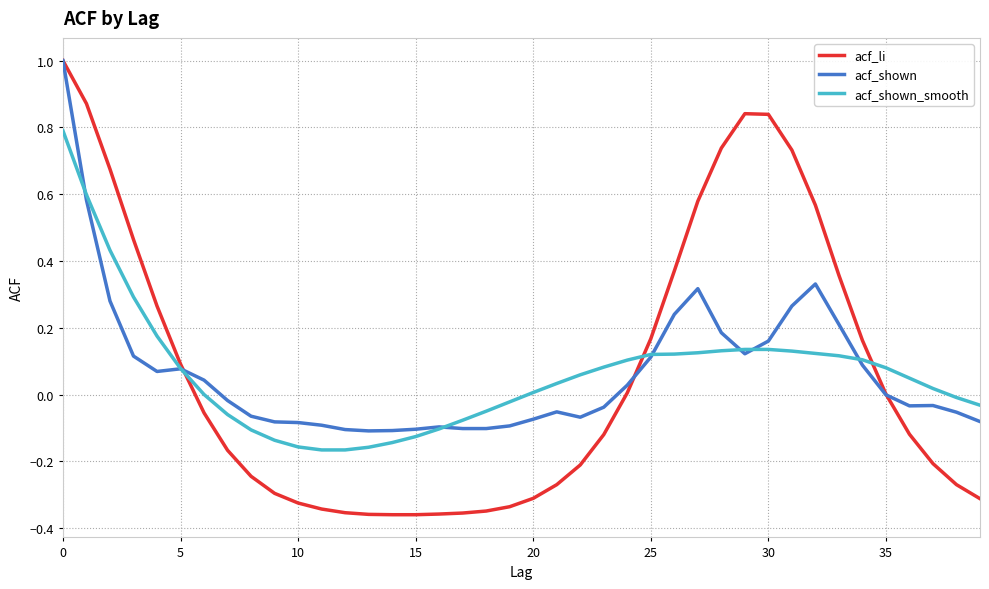

Which series has the largest range (max minus min)?

acf_li